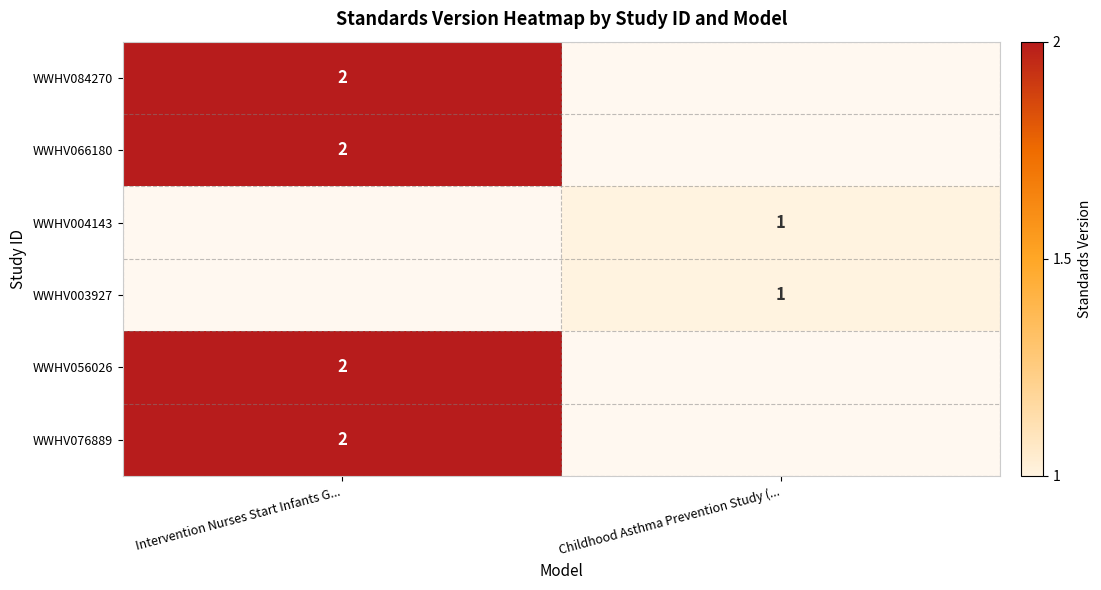

Is it true that WWHV056026 equals 1.2 at Intervention Nurses Start Infants G...?

False